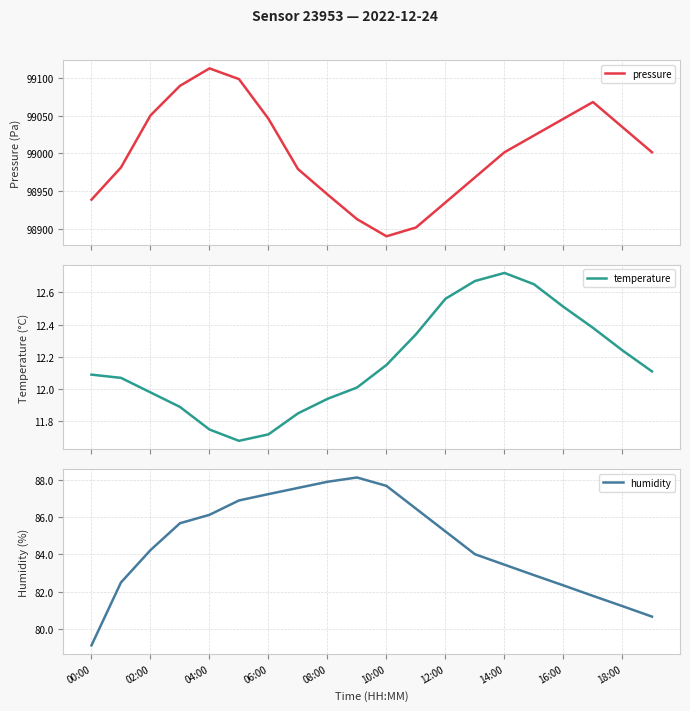

What is the minimum value for pressure?

98889.7